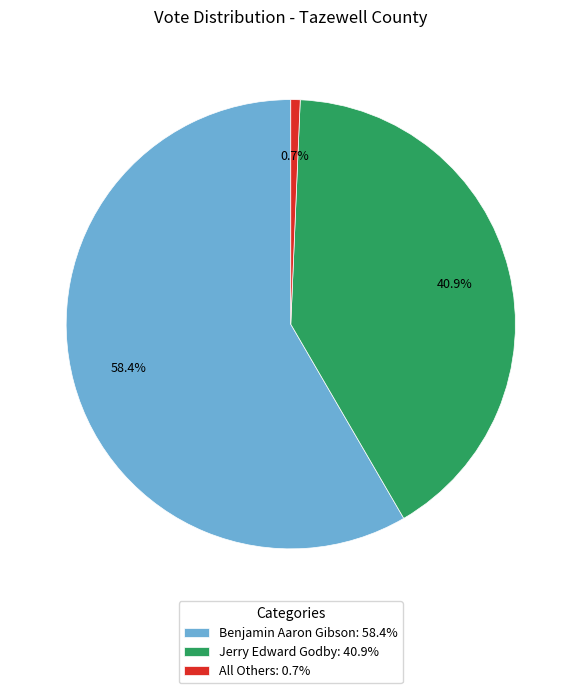

Rank the categories by value from highest to lowest.

Benjamin Aaron Gibson, Jerry Edward Godby, All Others